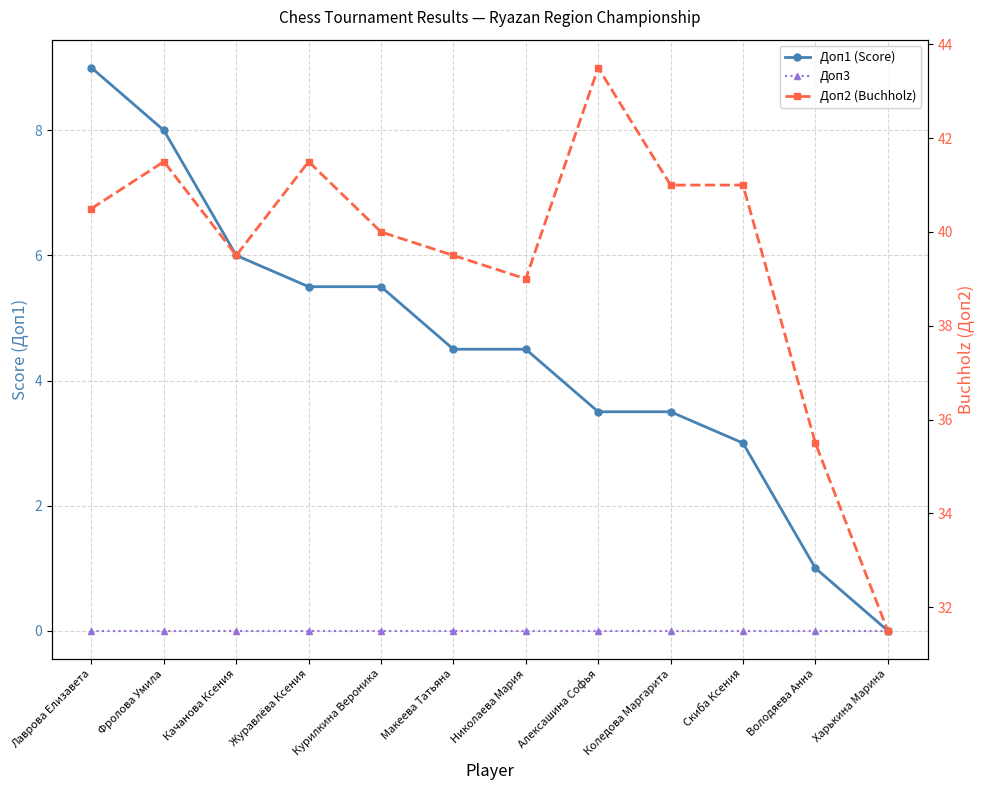

Rank the series by their maximum value, from highest to lowest.

Доп2 (Buchholz), Доп1 (Score), Доп3